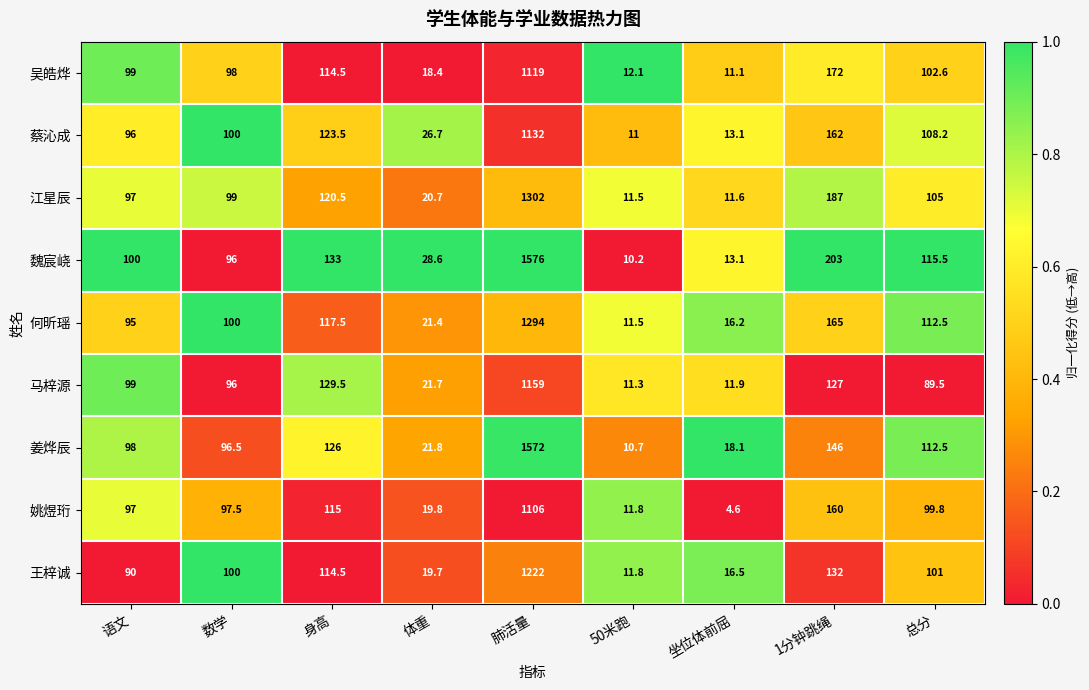

Between 体重 and 50米跑, which series saw the biggest shift?

魏宸峣